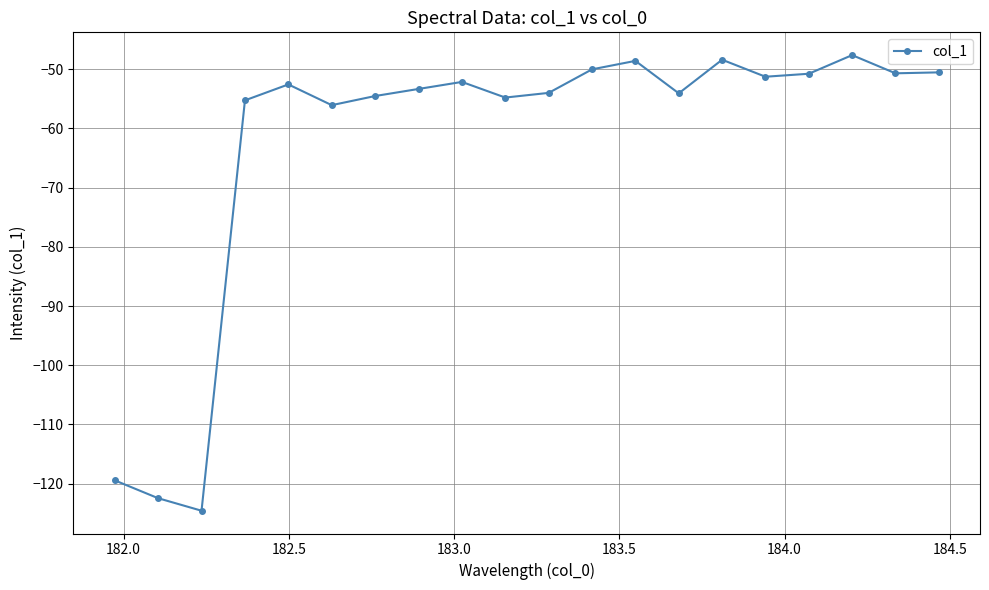

What is the smallest value displayed?

-124.6